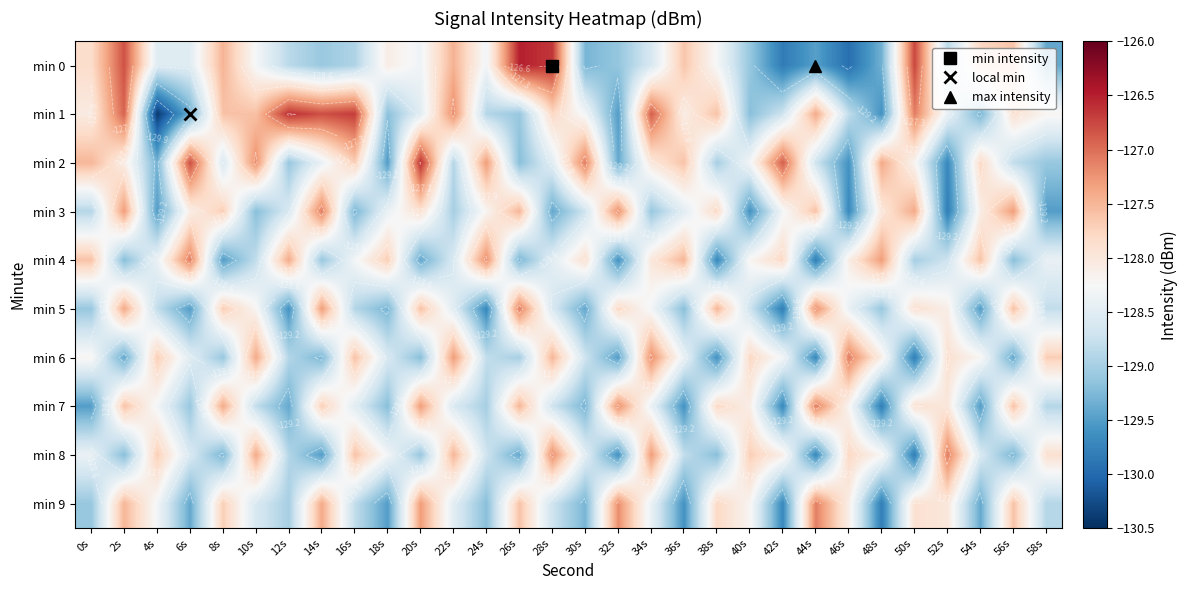

What is the sum of the min 6 values at 38s and 58s?

-257.3